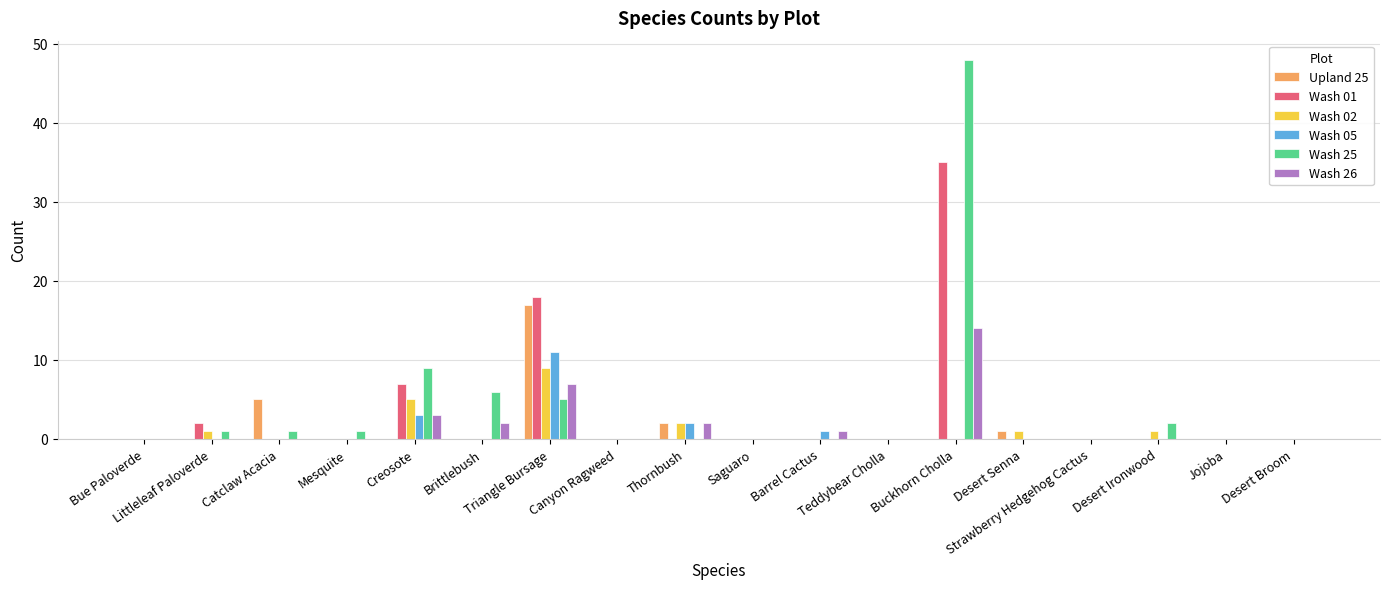

What is the sum of all Upland 25 values?

25